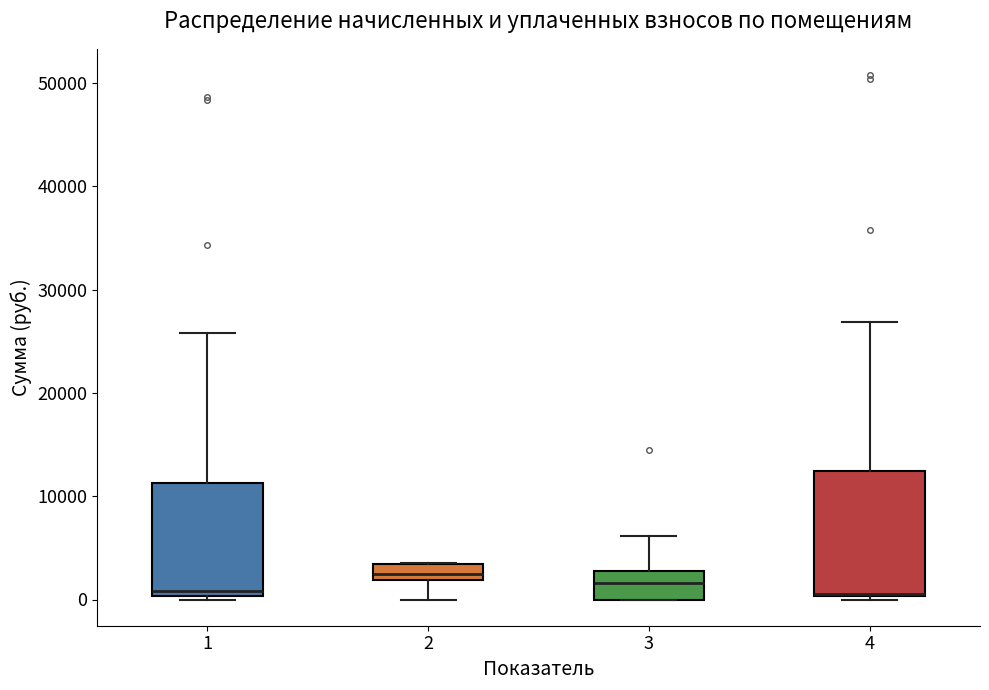

Which box is the tallest, from its lower edge to its upper edge?

4